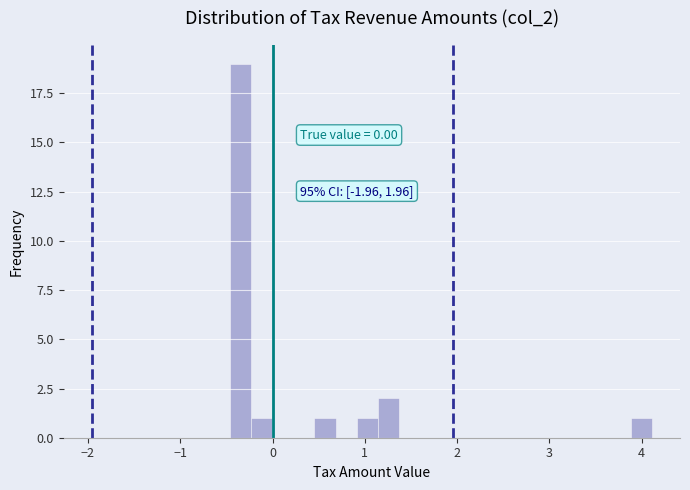

Read against the x-axis, roughly where is the centre of the tallest bar?

-0.3